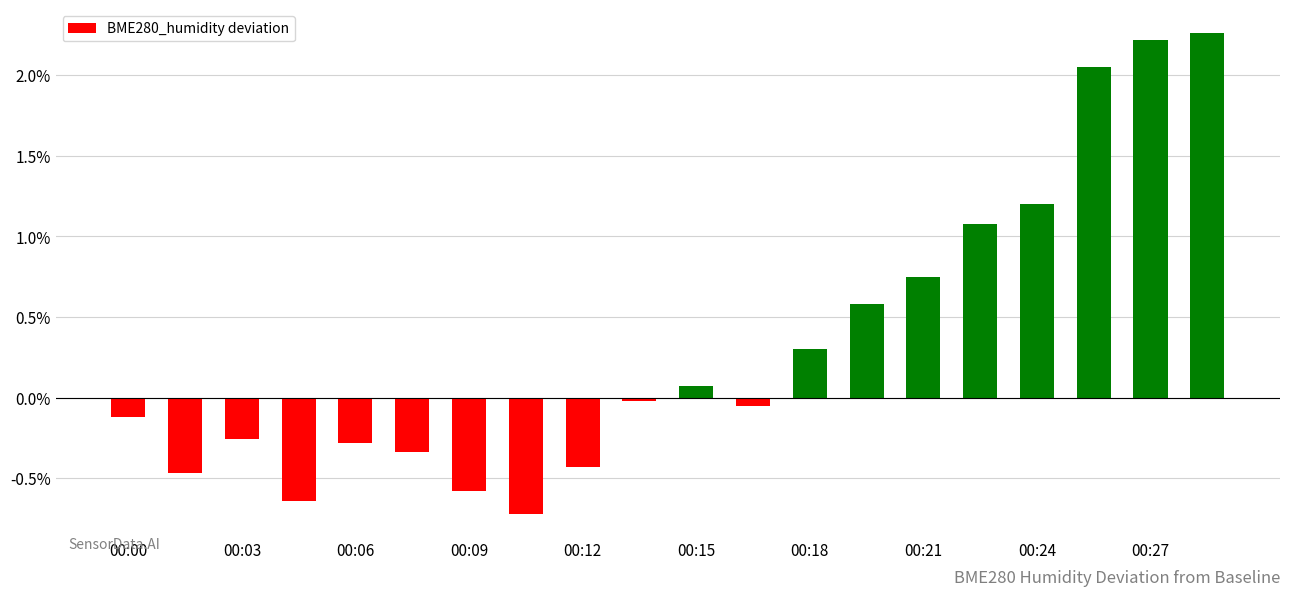

What is the average value?

0.3